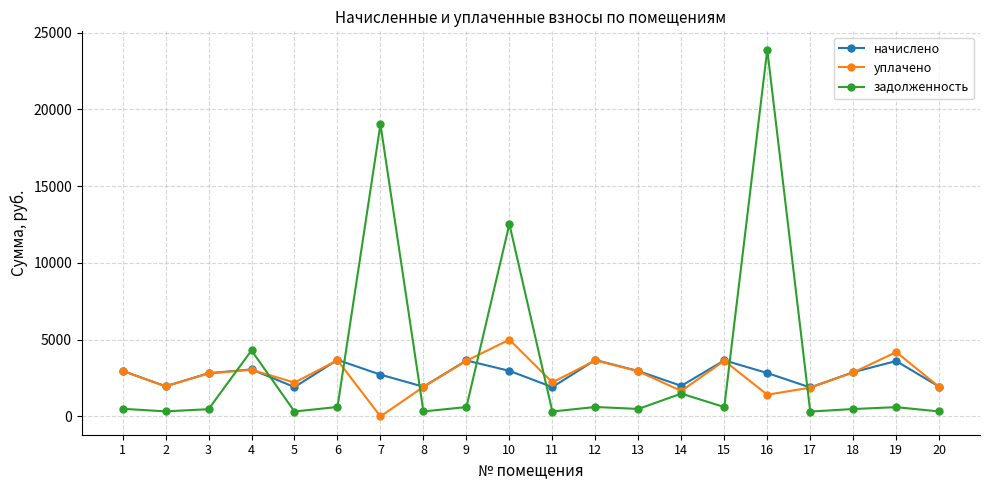

How many data points in начислено are above 2881?

10